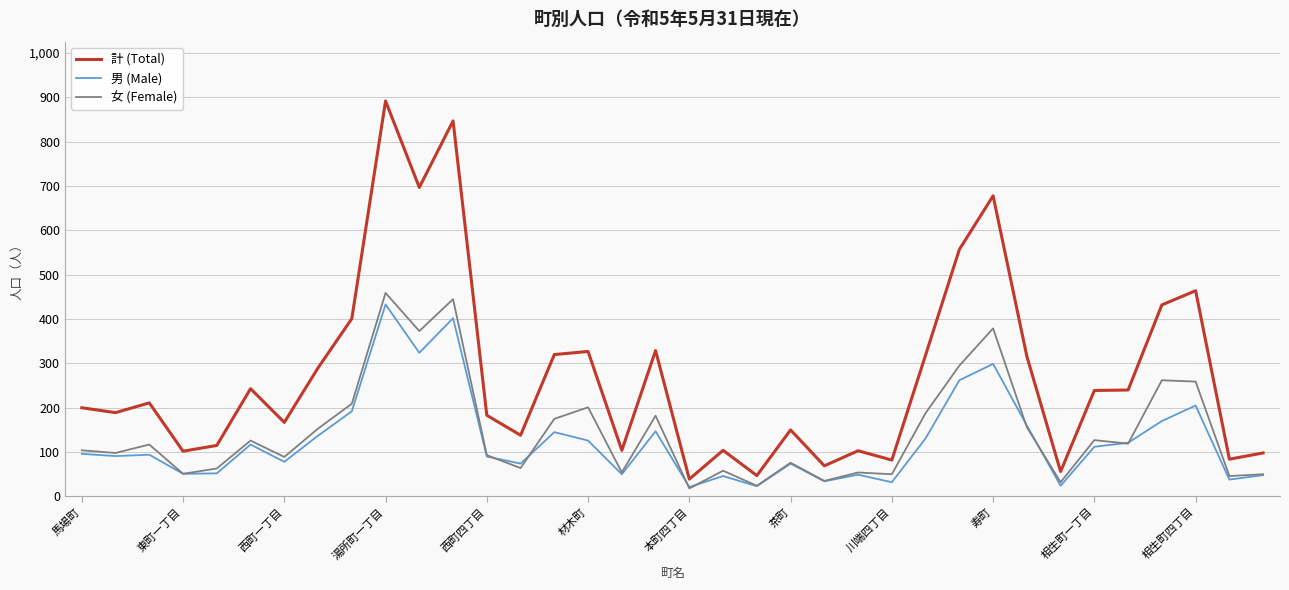

True or false: 男 (Male) and 計 (Total) intersect in this chart.

False